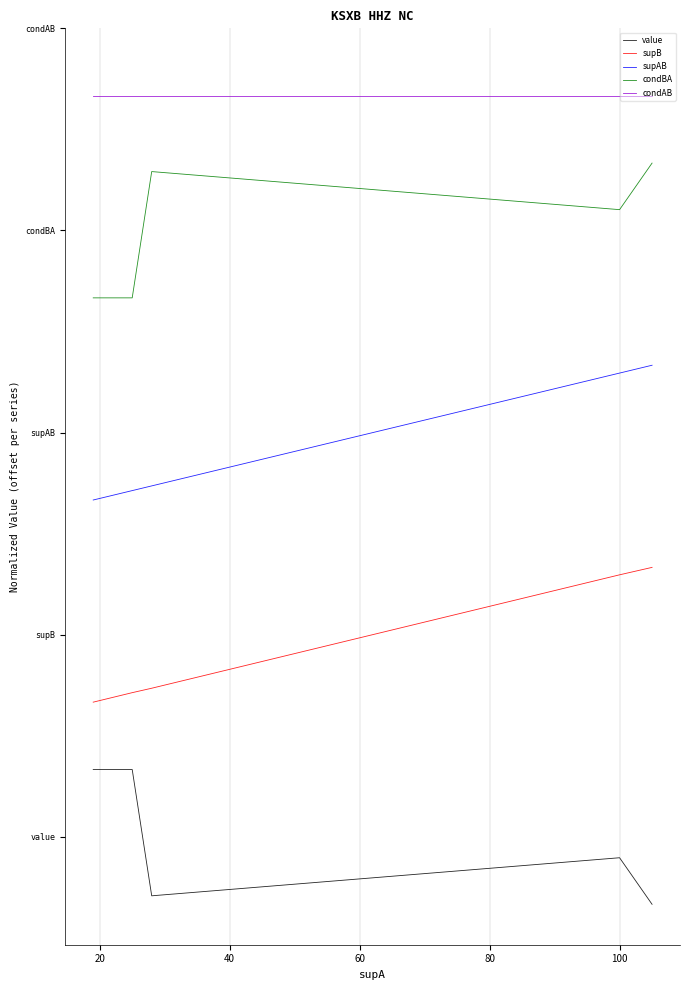

What is the total value across all series at 80?

16.0